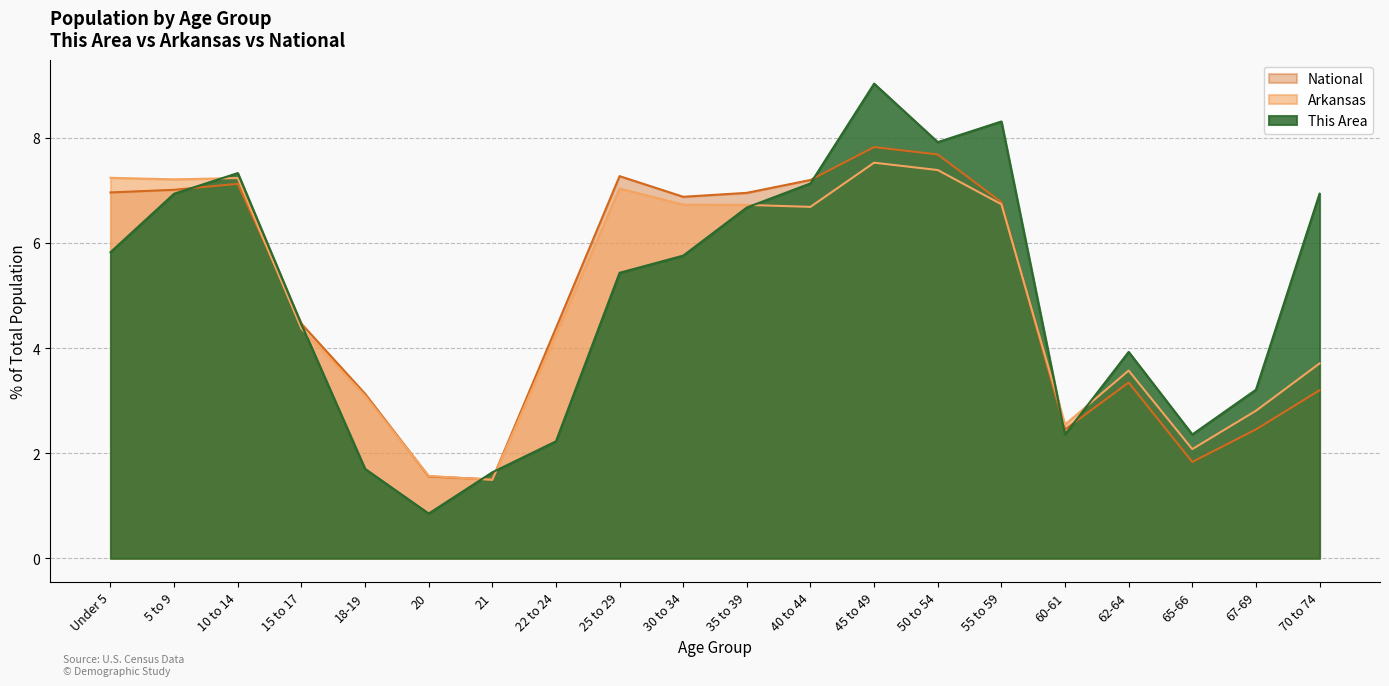

What is the sum of all This Area values?

100.0